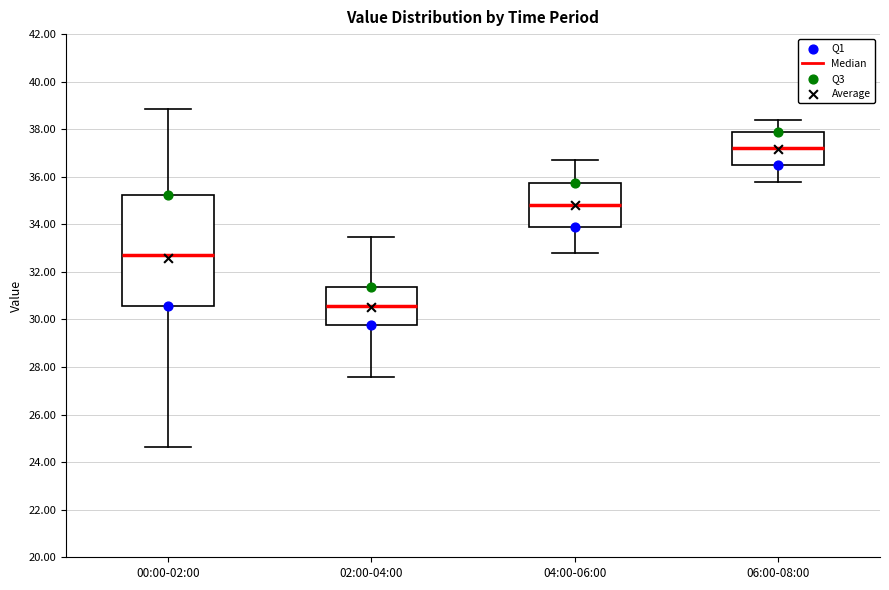

Which box's median line is the lowest?

02:00-04:00